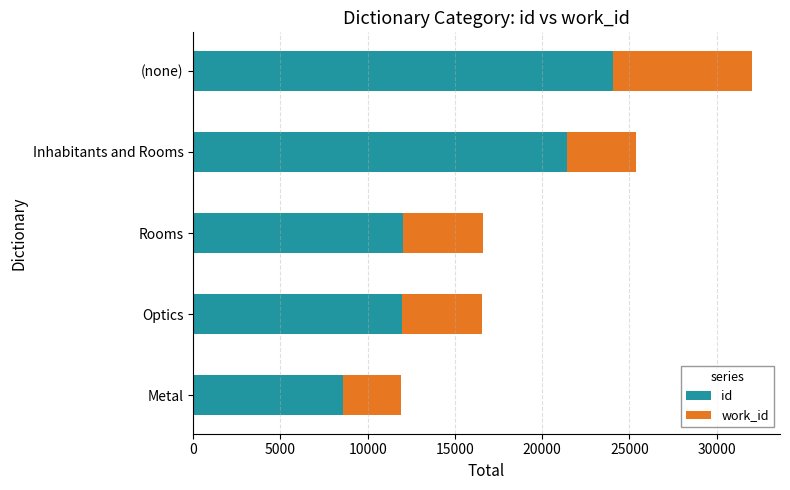

At which category is the sum across all series the highest?

(none)